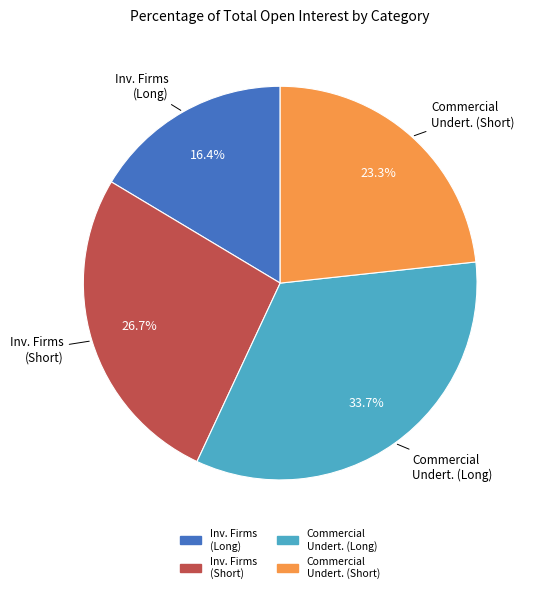

Count the number of slices in the pie.

4